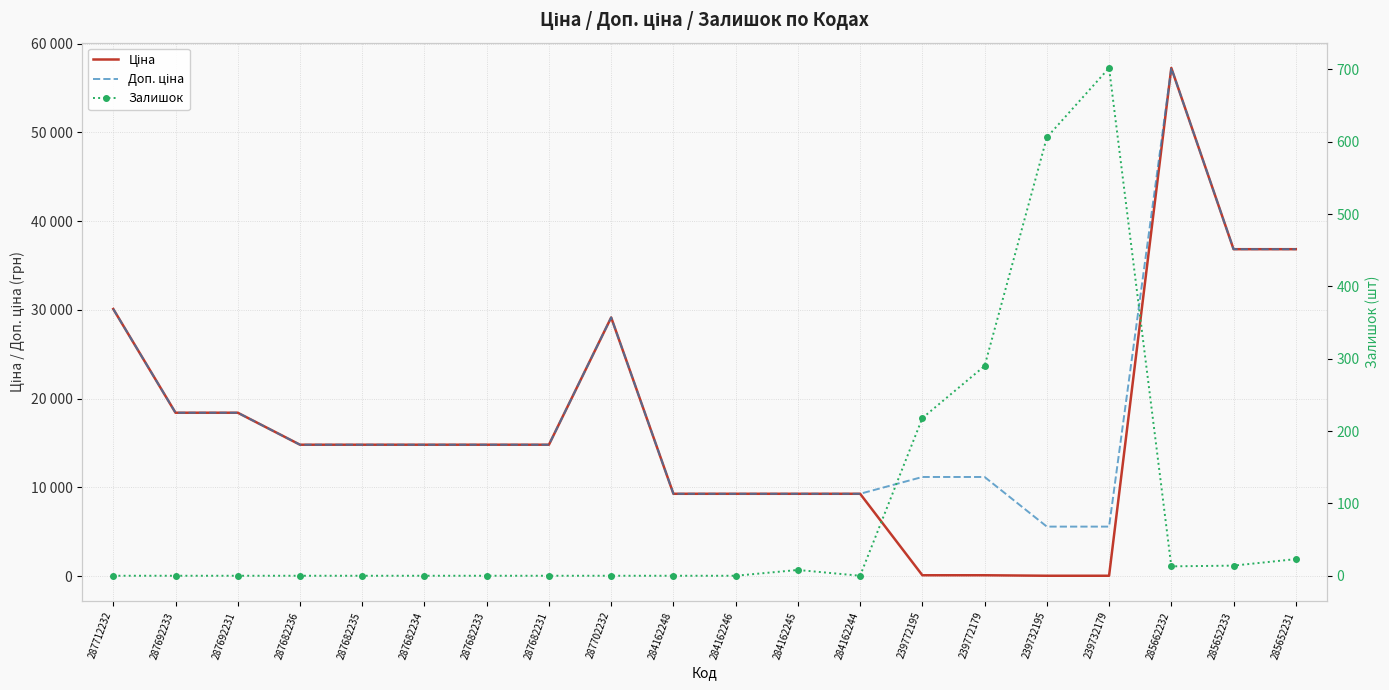

What is the label of the 9th point from the left?

287702232